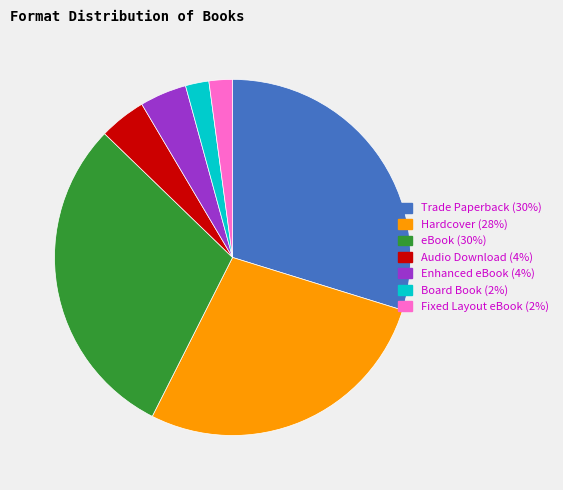

Is it true that Enhanced eBook is 4% of the pie?

True